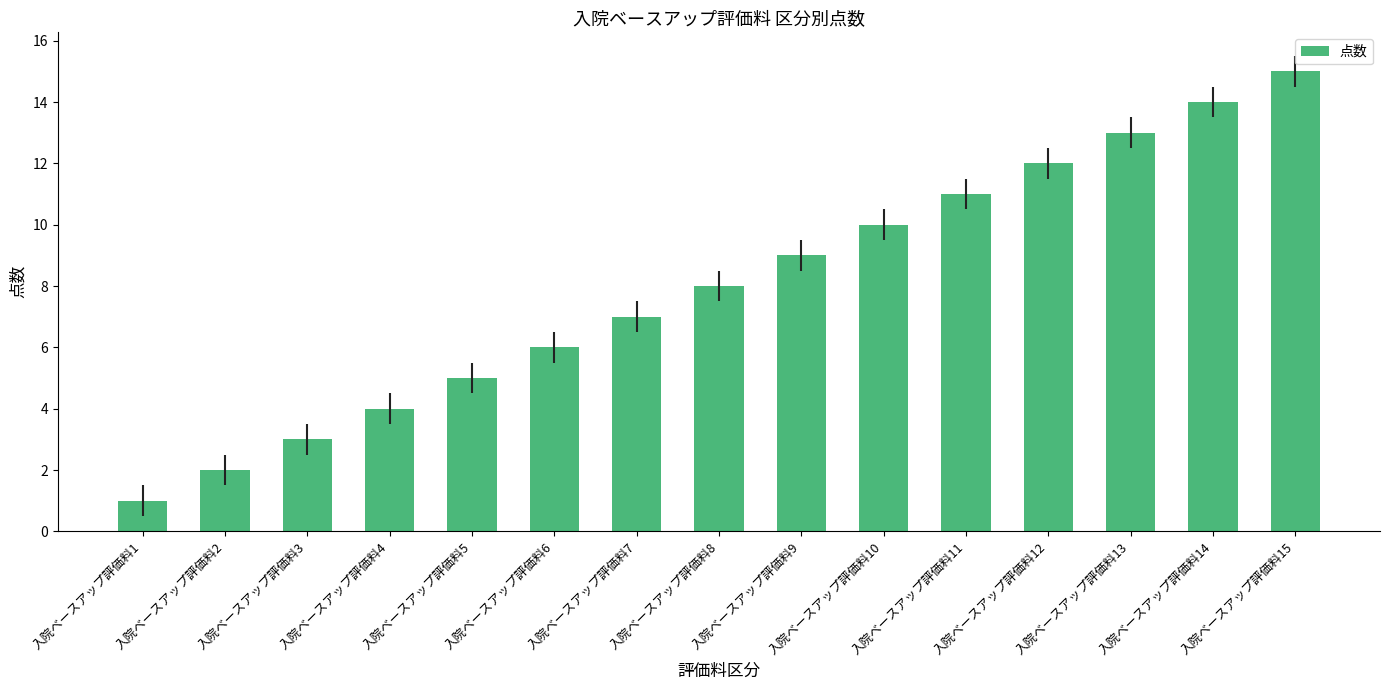

True or false: the data shows 3 at 入院ベースアップ評価料6.

False